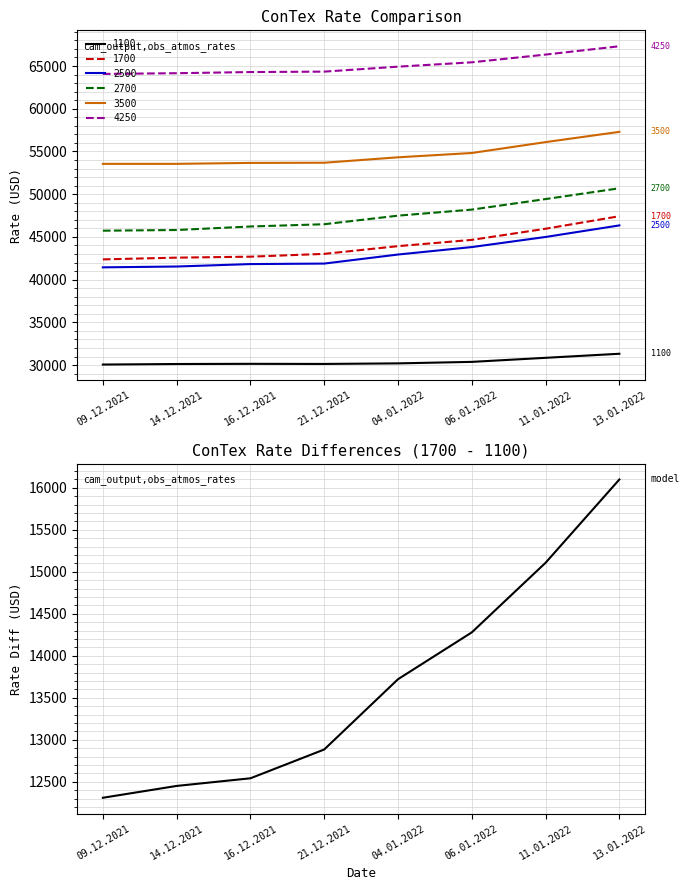

At which label is the value closest to 14204?

06.01.2022